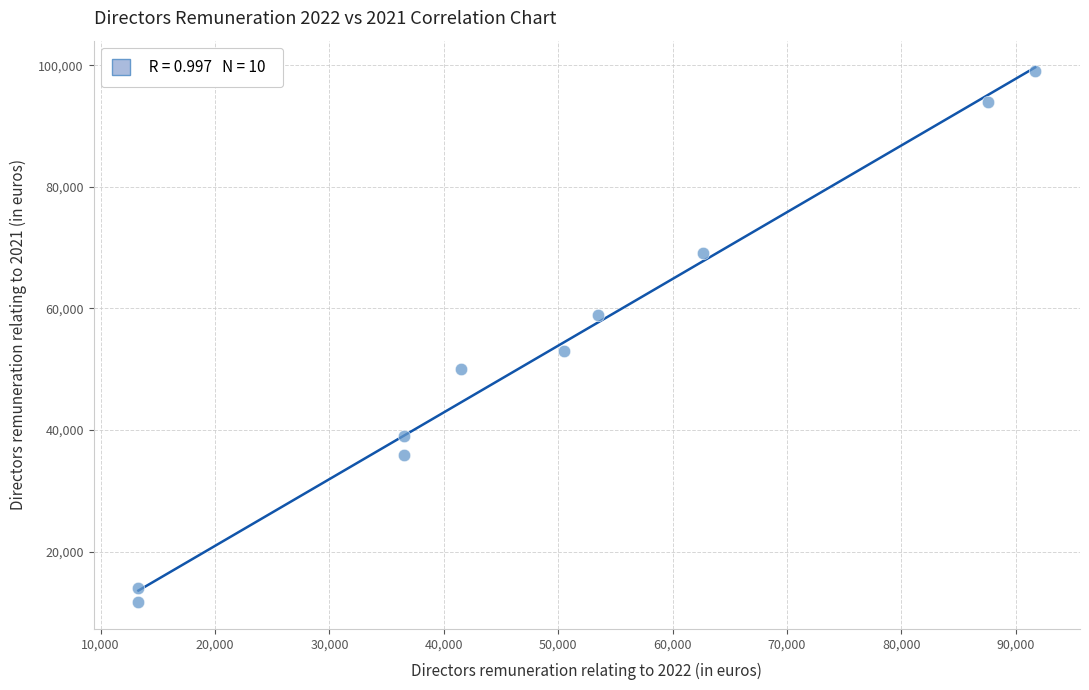

What is the range of X values (max minus min)?

78400